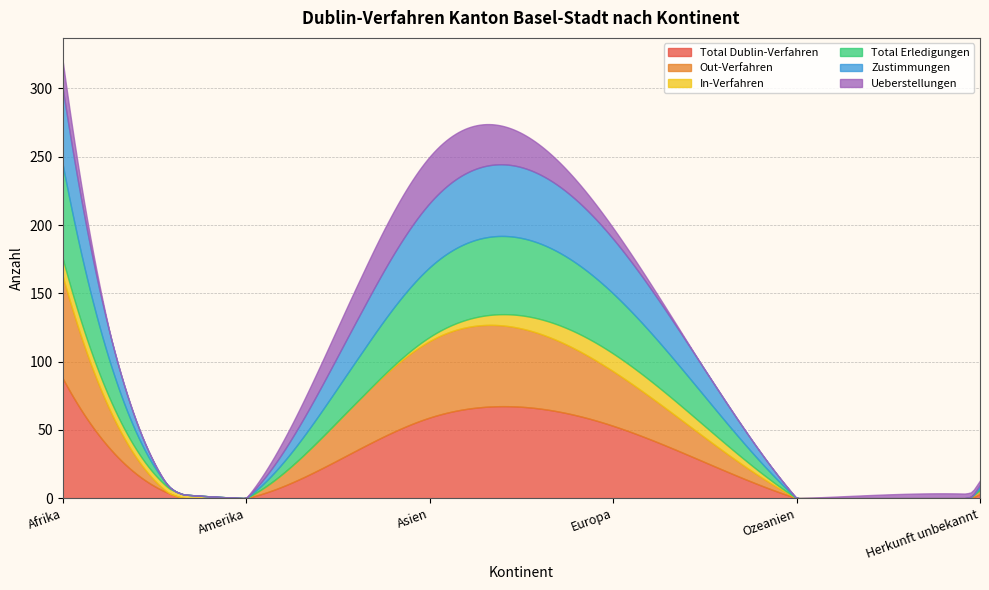

What are all the series names shown in the legend?

Total Dublin-Verfahren, Out-Verfahren, In-Verfahren, Total Erledigungen, Zustimmungen, Ueberstellungen